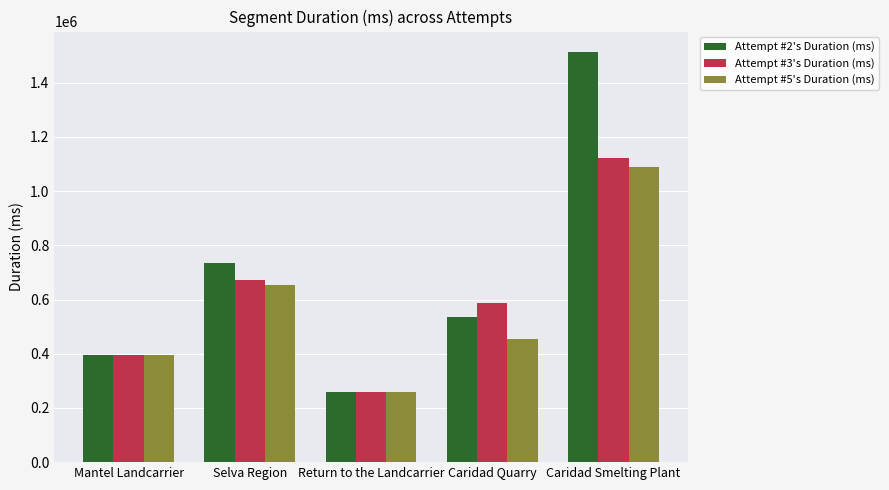

Which series has the largest range (max minus min)?

Attempt #2's Duration (ms)